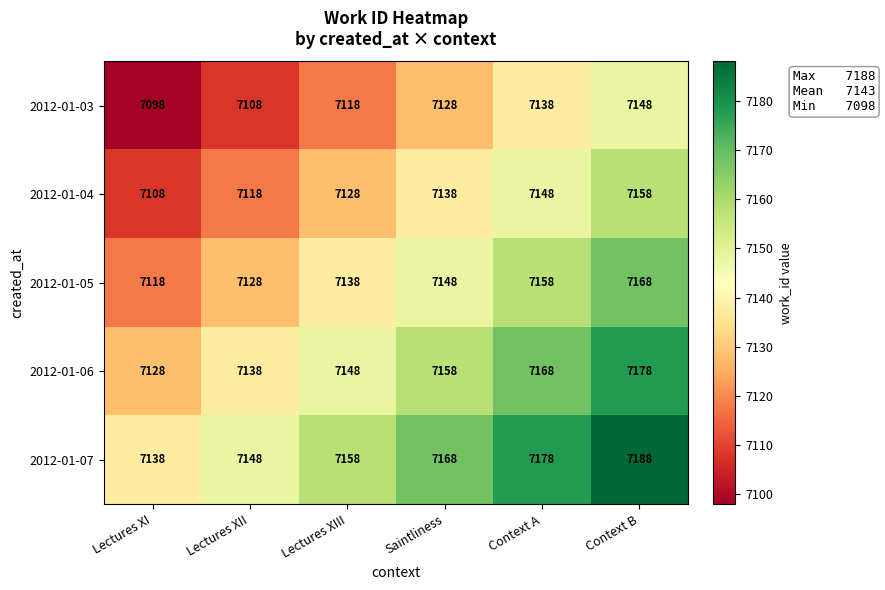

At which category does the chart reach its minimum across all series?

Lectures XI